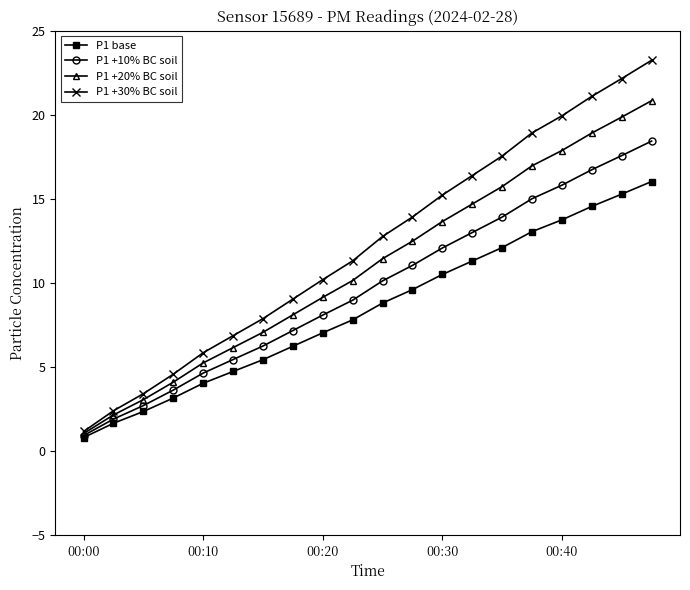

True or false: P1 +30% BC soil has more than 1 points higher than both neighbors.

False